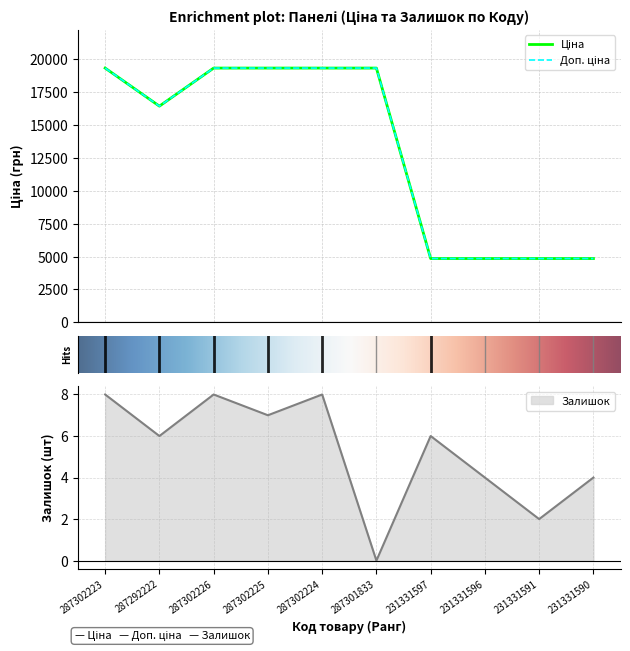

The value of Доп. ціна at 231331597 is 7713.7. True or false?

False